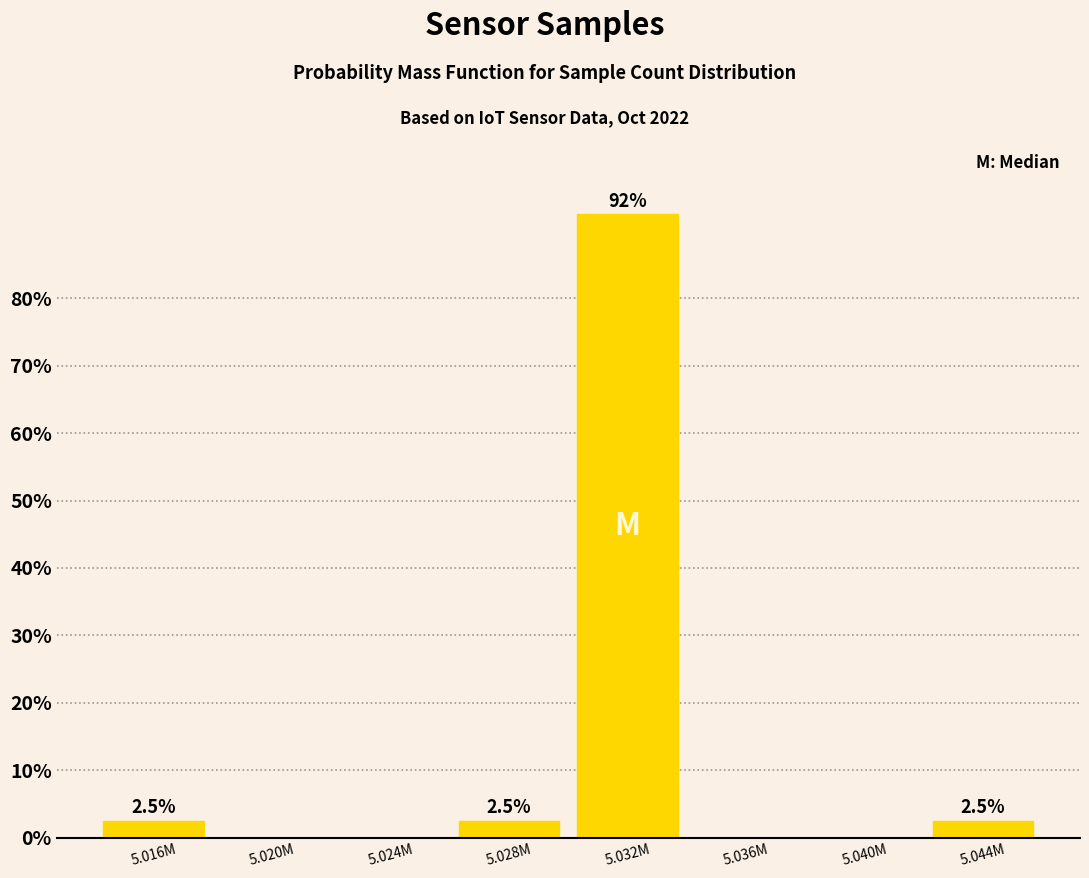

Reading left to right, what are all the values shown in this chart?

5.016M=2.5	5.020M=0.0	5.024M=0.0	5.028M=2.5	5.032M=92.5	5.036M=0.0	5.040M=0.0	5.044M=2.5